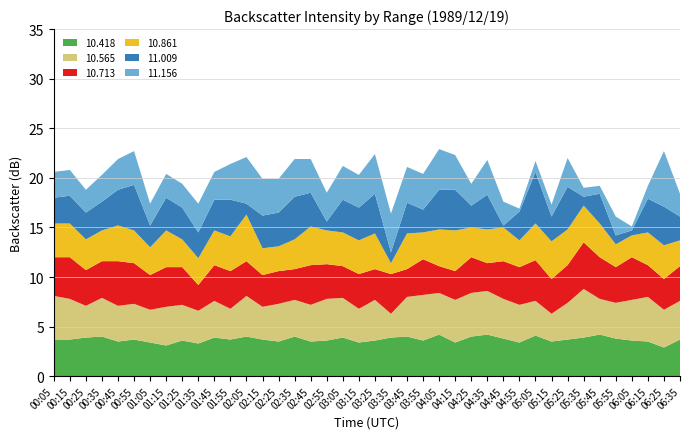

Reading left to right, what are all the values shown in this chart?

11.156: 2.6	2.6	2.3	2.7	3.1	3.4	2.2	2.4	2.4	2.9	2.8	3.6	4.7	3.7	3.4	3.8	3.4	2.9	3.4	3.3	4.0	3.9	3.6	3.6	4.1	3.5	2.2	3.5	2.4	0.3	1.1	1.2	2.9	0.9	0.8	1.9	0.4	1.3	5.6	2.3
11.009: 2.6	2.8	2.7	2.9	3.6	4.6	2.2	3.3	3.2	2.6	3.1	3.7	1.1	3.3	3.4	4.3	3.4	0.9	3.3	3.3	4.0	1.1	3.1	2.3	4.0	4.1	2.2	3.5	0.2	2.9	5.2	2.5	4.3	0.9	3.0	0.9	0.5	3.4	3.9	2.4
10.861: 3.4	3.4	3.1	3.1	3.6	3.3	2.8	3.7	2.8	2.7	3.5	3.5	4.7	2.7	2.5	3.0	3.9	3.4	3.4	3.4	3.6	1.1	3.6	2.7	3.7	4.1	3.0	3.4	3.4	2.7	3.7	3.8	3.6	3.7	3.4	2.3	2.2	3.3	3.4	2.6
10.713: 3.9	4.2	3.6	3.7	4.5	4.1	3.5	4.0	3.8	2.6	3.6	3.8	3.5	3.2	3.3	3.1	4.0	3.5	3.2	3.5	3.1	4.0	2.8	3.6	2.7	2.9	3.6	2.8	3.8	3.8	4.1	3.5	3.8	4.7	4.2	3.6	4.3	3.2	3.1	3.5
10.565: 4.4	4.1	3.2	3.9	3.6	3.6	3.3	3.9	3.6	3.3	3.7	3.1	4.1	3.3	3.8	3.7	3.7	4.2	4.0	3.4	4.1	2.4	4.0	4.6	4.2	4.3	4.4	4.4	4.0	3.8	3.5	2.8	3.7	4.9	3.6	3.6	4.1	4.5	3.8	3.9
10.418: 3.7	3.7	3.9	4.0	3.5	3.7	3.4	3.1	3.6	3.3	3.9	3.7	4.0	3.7	3.5	4.0	3.5	3.6	3.9	3.4	3.6	3.9	4.0	3.6	4.2	3.4	4.0	4.2	3.8	3.4	4.1	3.5	3.7	3.9	4.2	3.8	3.6	3.5	2.9	3.7